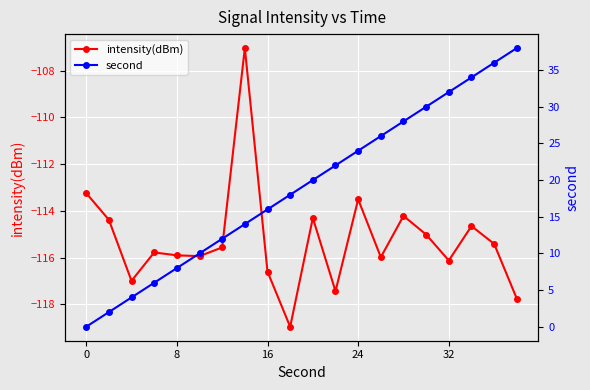

The intensity(dBm) series shows -203.2 at 16. True or false?

False